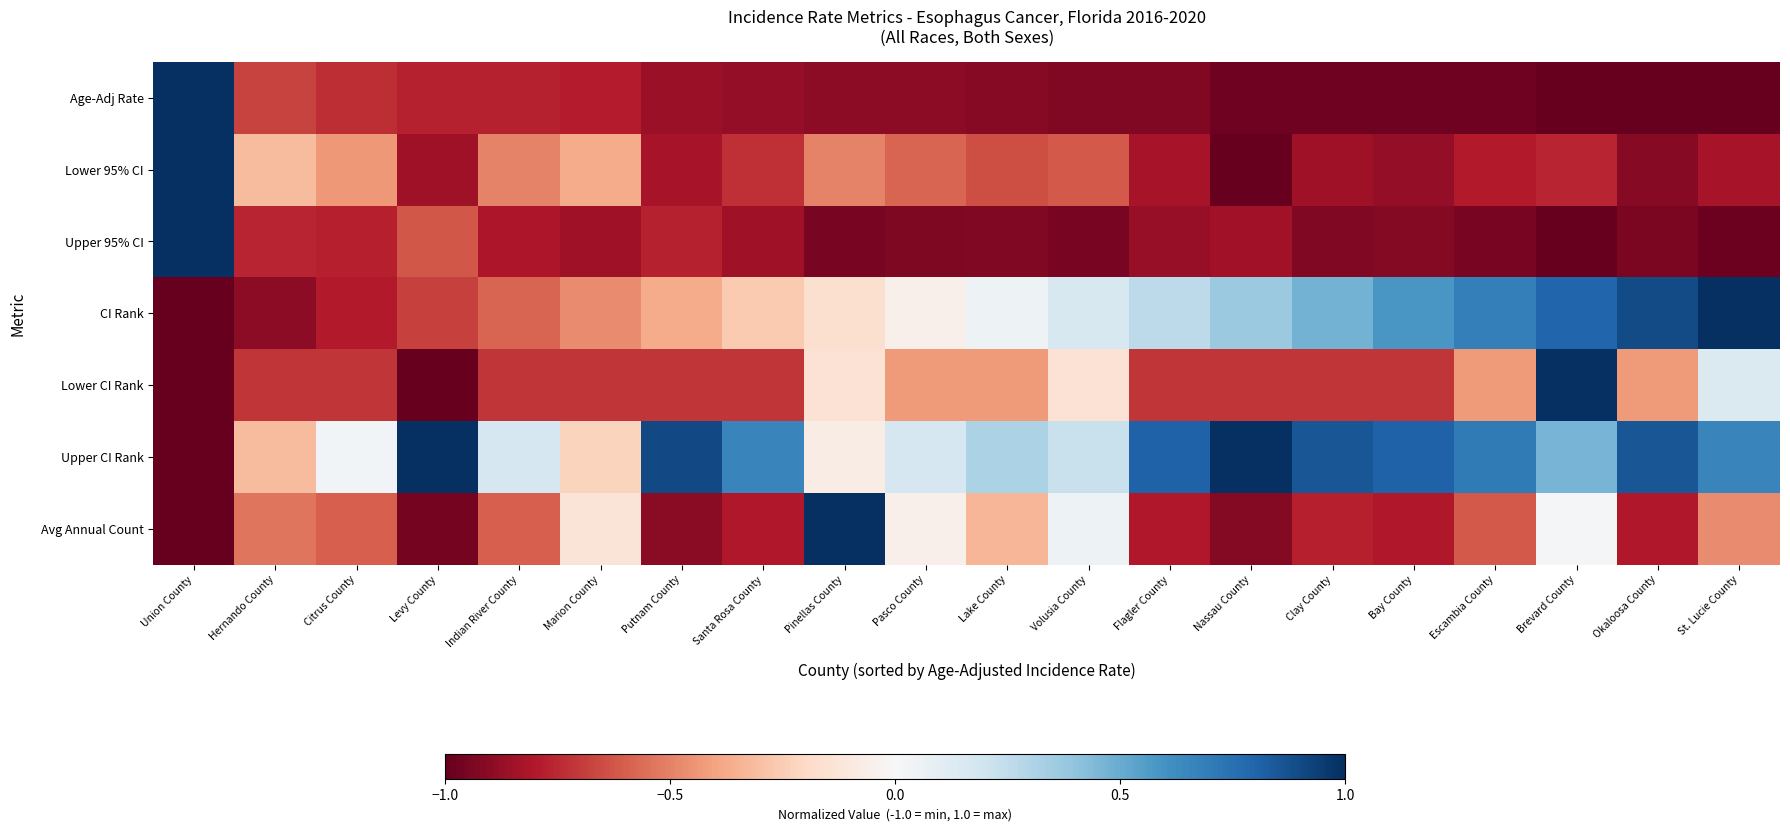

Which has a higher value, Flagler County or Lake County?

Lake County